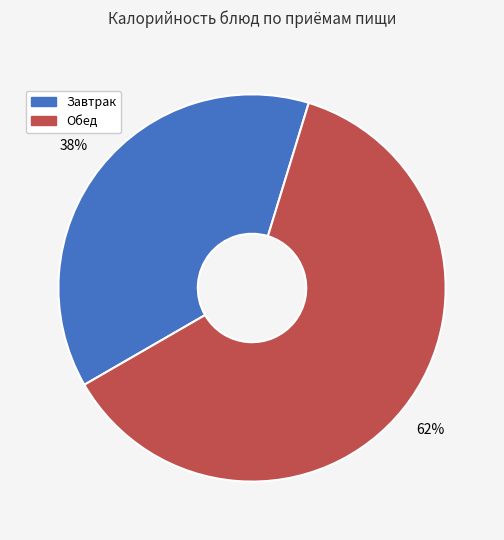

Is there a majority slice in this chart?

Yes